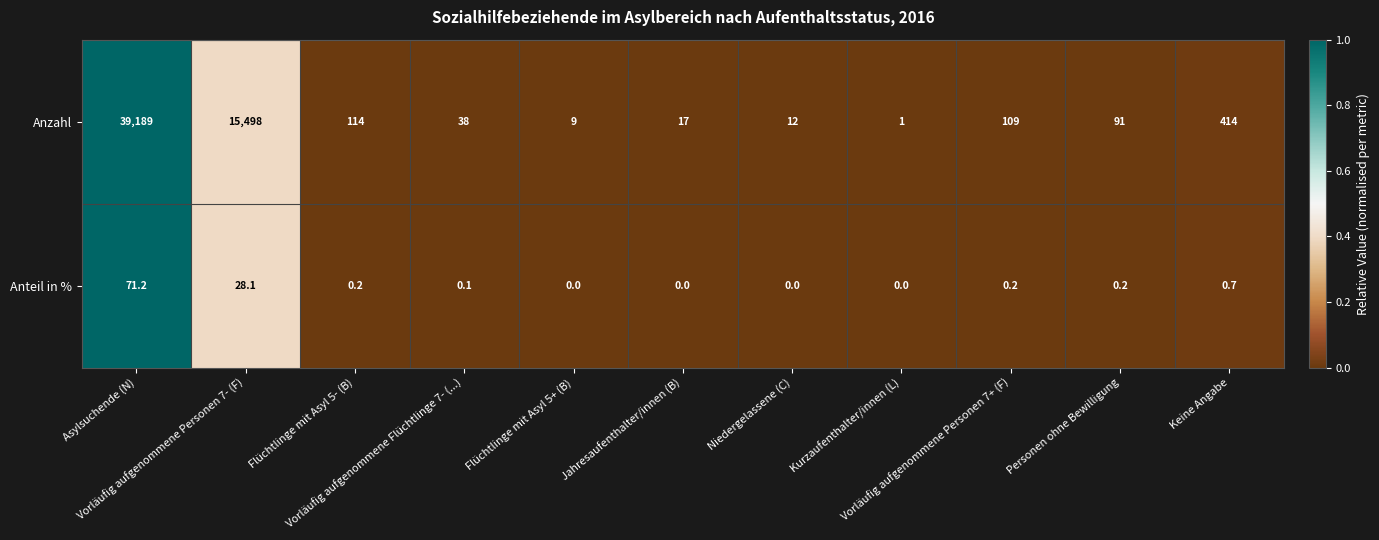

What is the difference between the second highest and minimum values in the Anteil in % series?

28.1